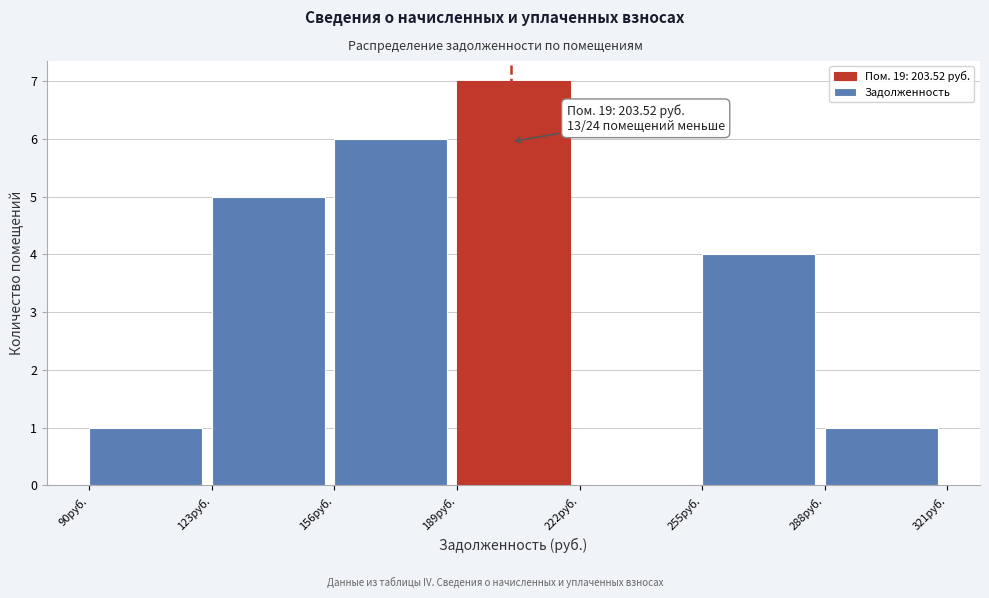

Which range on the x-axis has the tallest bar?

189 to 222